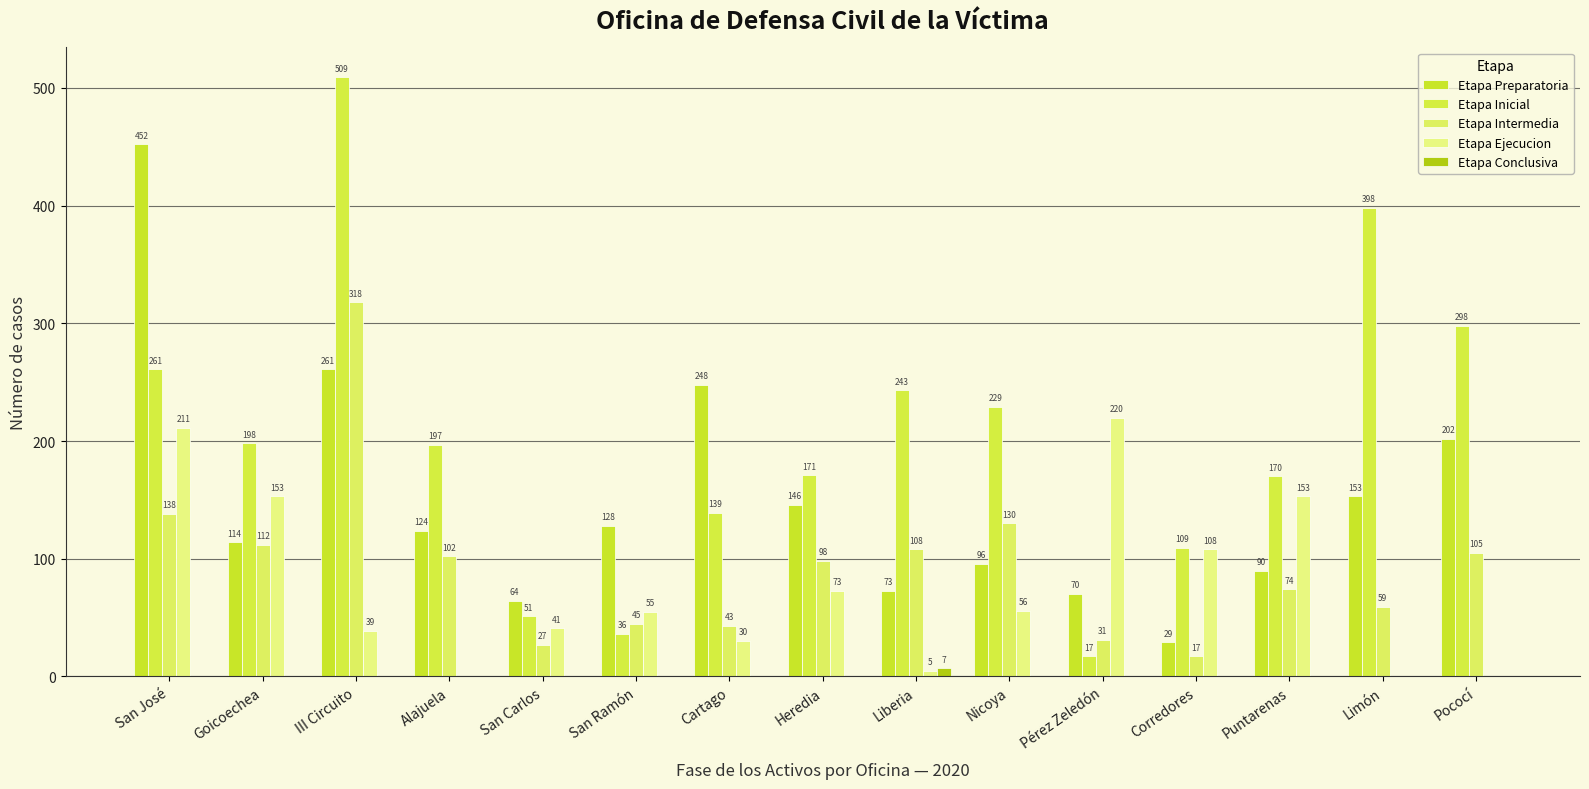

What is the spread (max minus min) of values at Pococí?

298